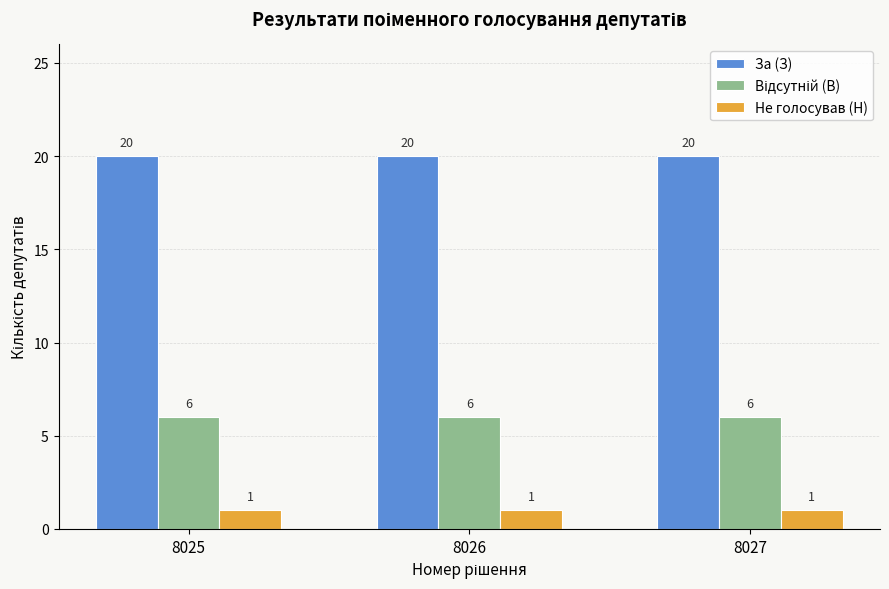

Read the За (З) value at 8025.

20